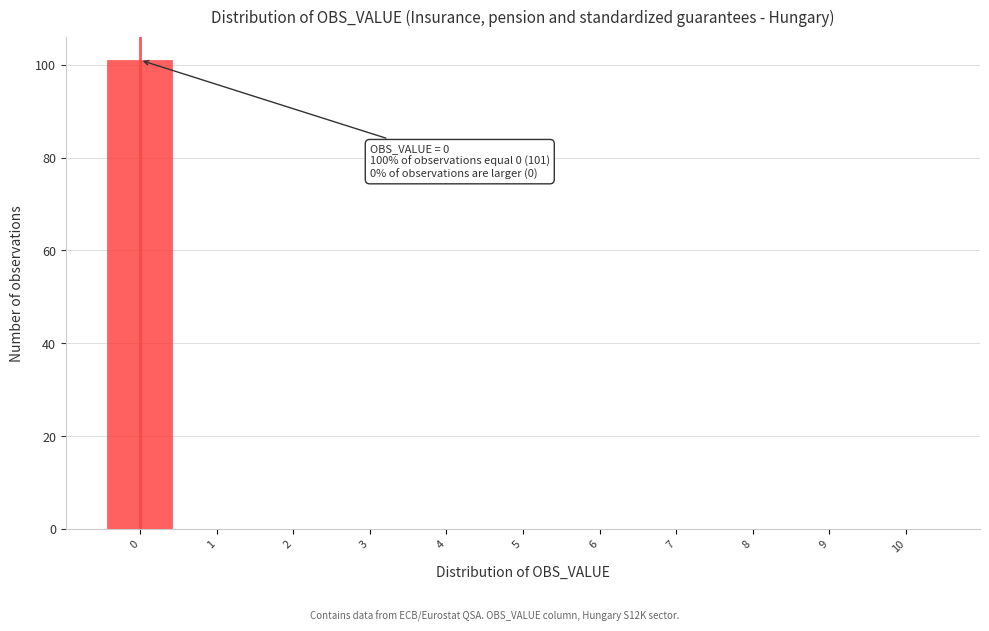

Over which range of the x-axis is the bar tallest?

-0.5 to 0.5